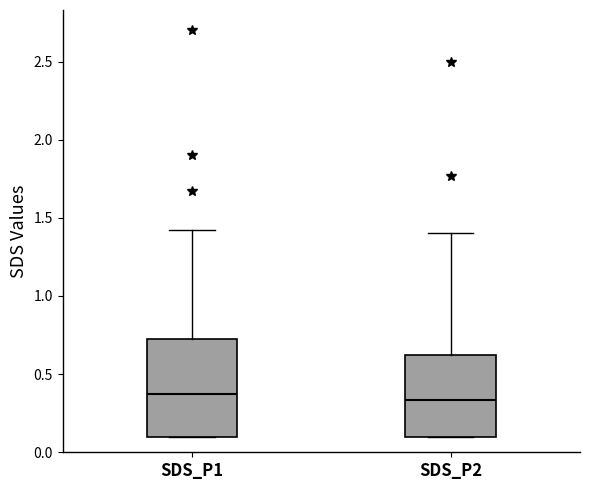

Which box is the tallest, from its lower edge to its upper edge?

SDS_P1